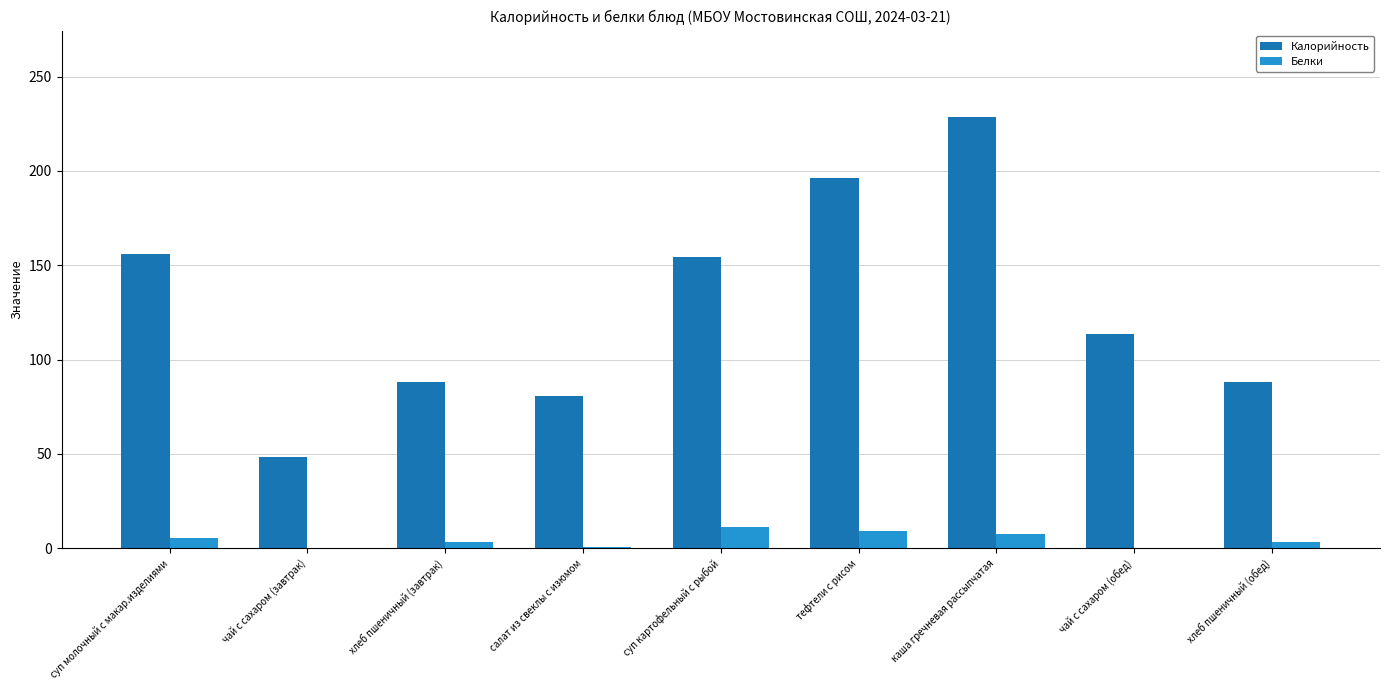

What is the maximum value for Калорийность?

228.6